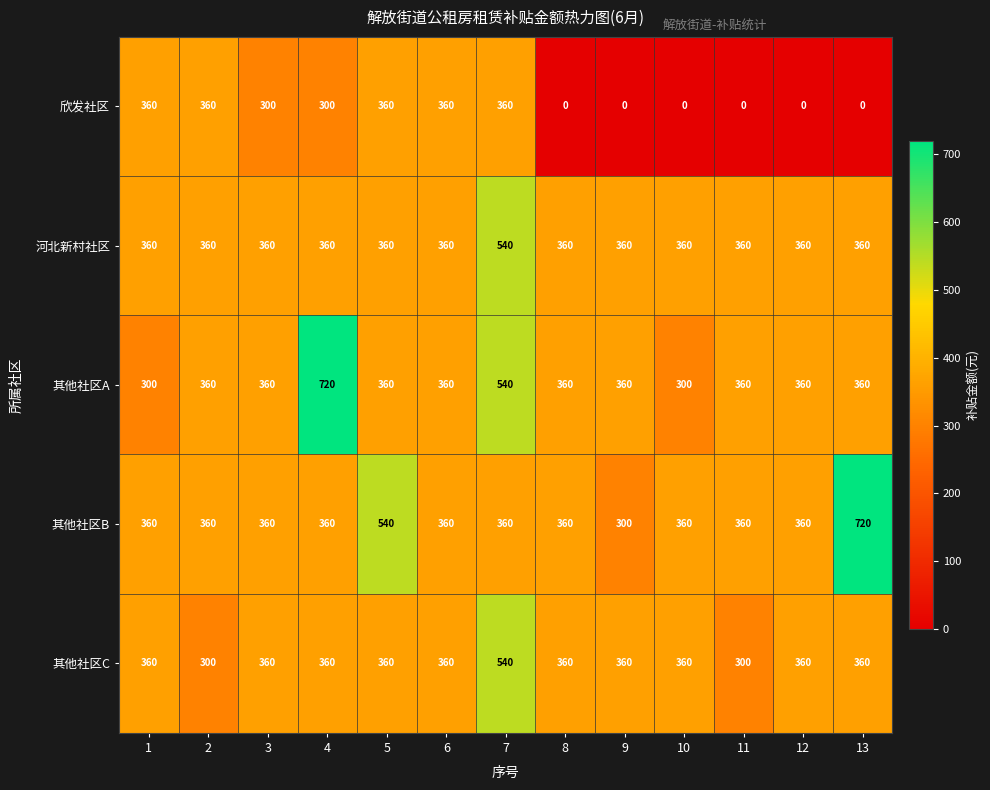

What is the lowest value of the 其他社区C series?

300